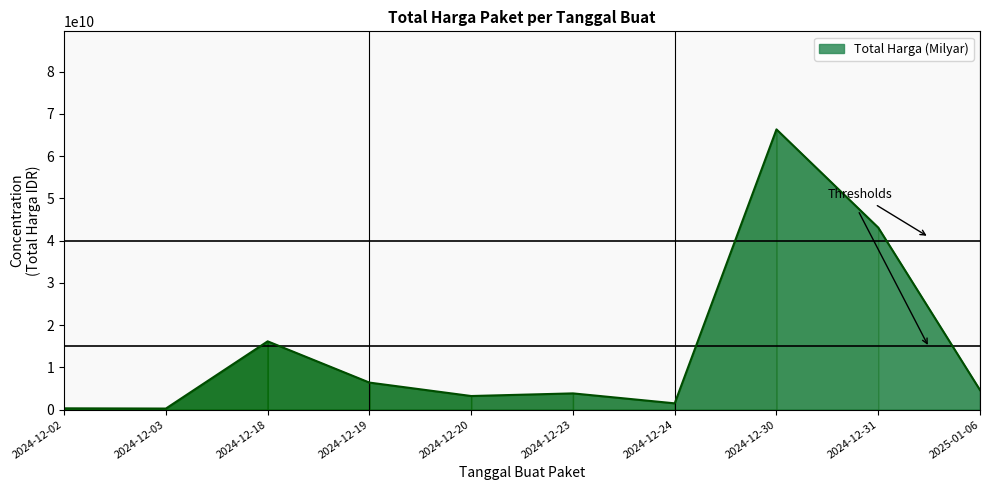

What is the change in value from 2024-12-20 to 2024-12-24?

-1733400000